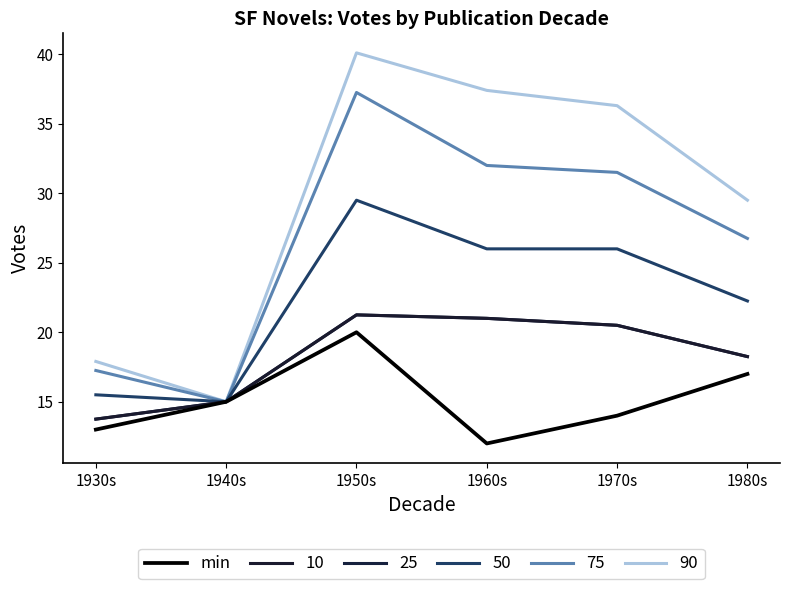

Reading left to right, what are all the values shown in this chart?

1930s=13	1940s=15	1950s=20	1960s=12	1970s=14	1980s=17